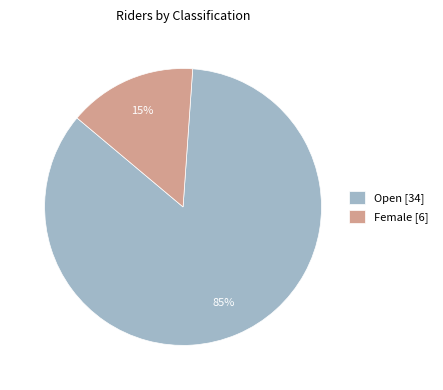

Does Open represent more than half of the total?

Yes